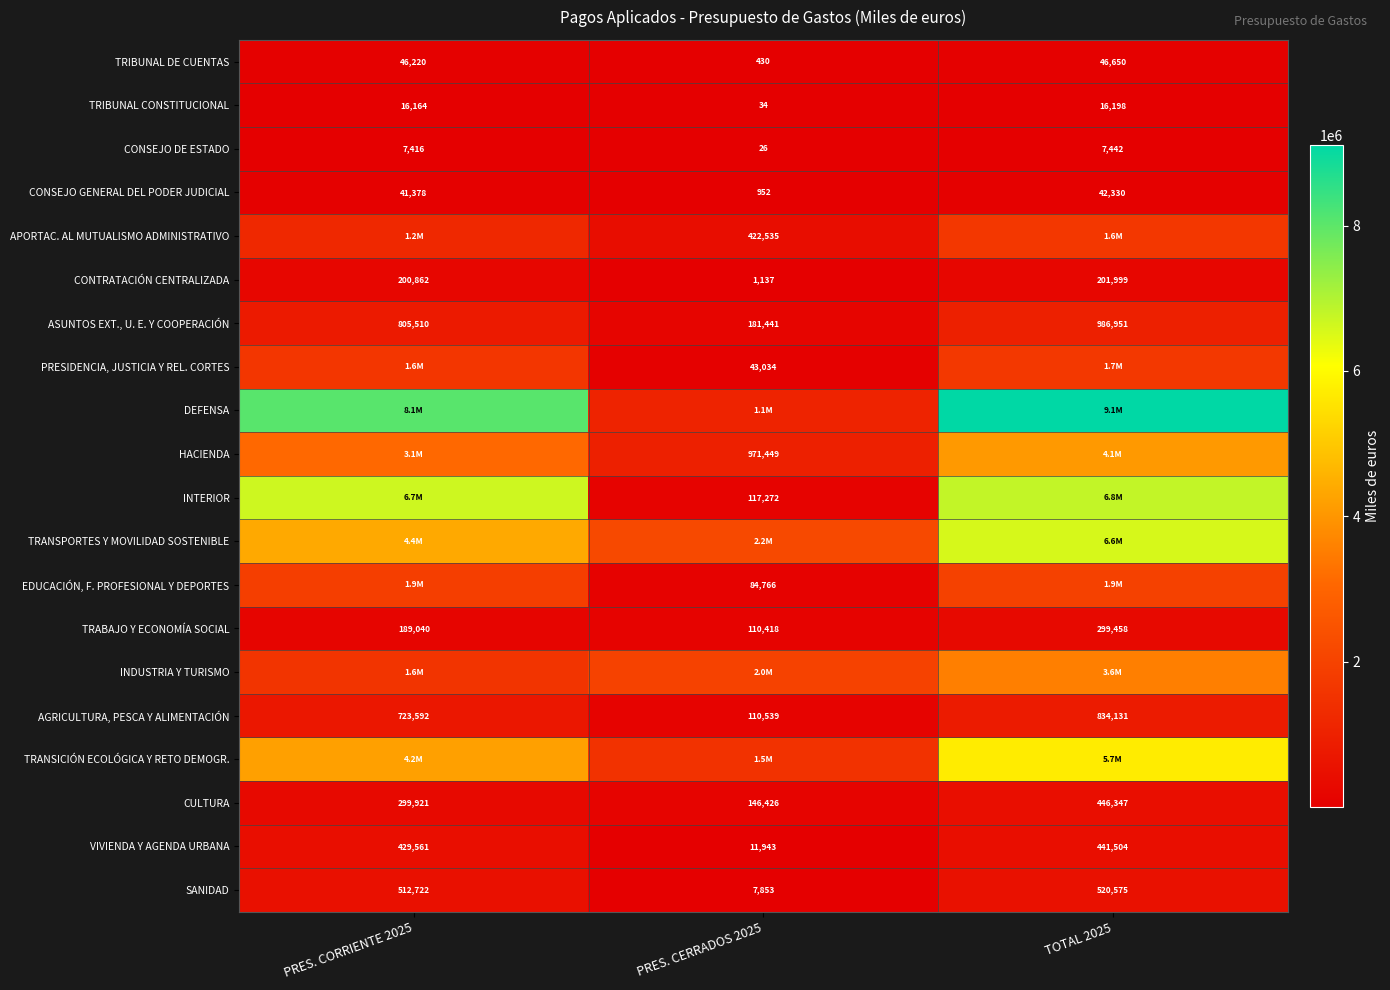

Is the value of TRIBUNAL DE CUENTAS at PRES. CERRADOS 2025 greater than the value of TRABAJO Y ECONOMÍA SOCIAL at PRES. CORRIENTE 2025?

No